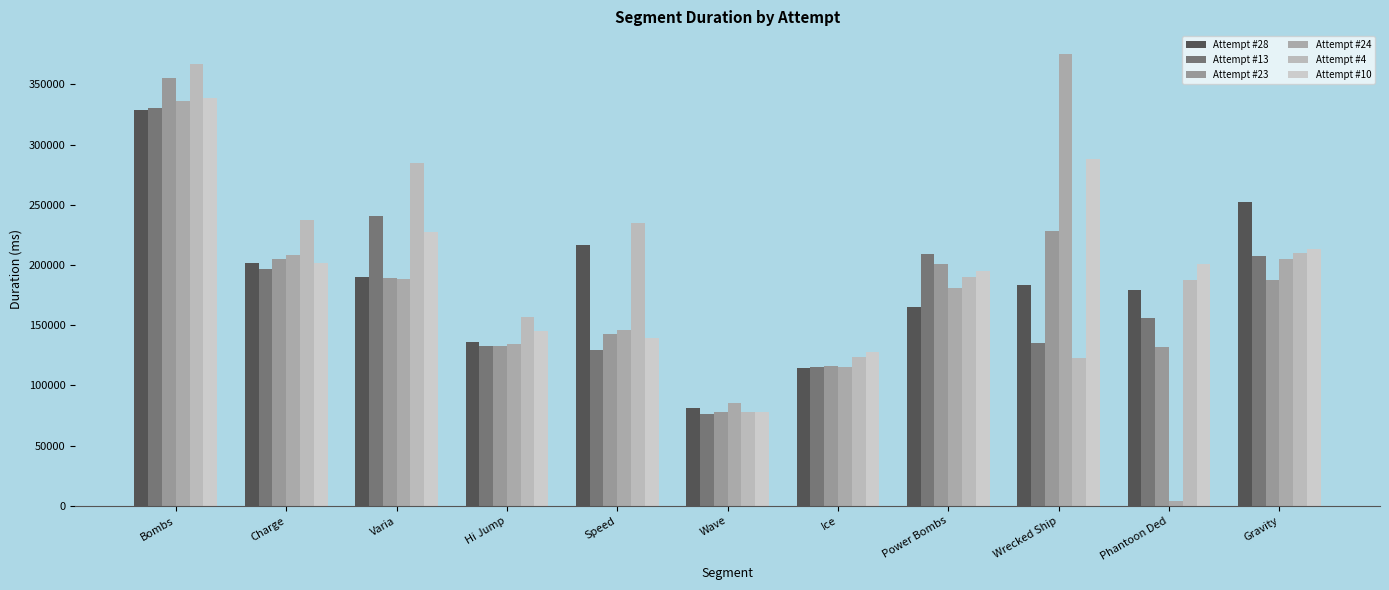

What is the label of the 9th bar from the left?

Wrecked Ship